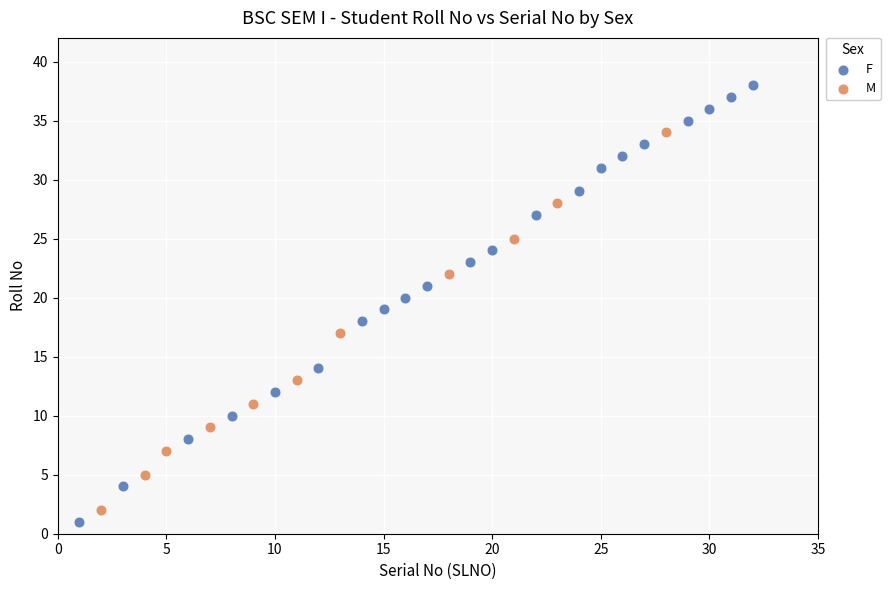

Which series reaches the maximum Y coordinate?

F